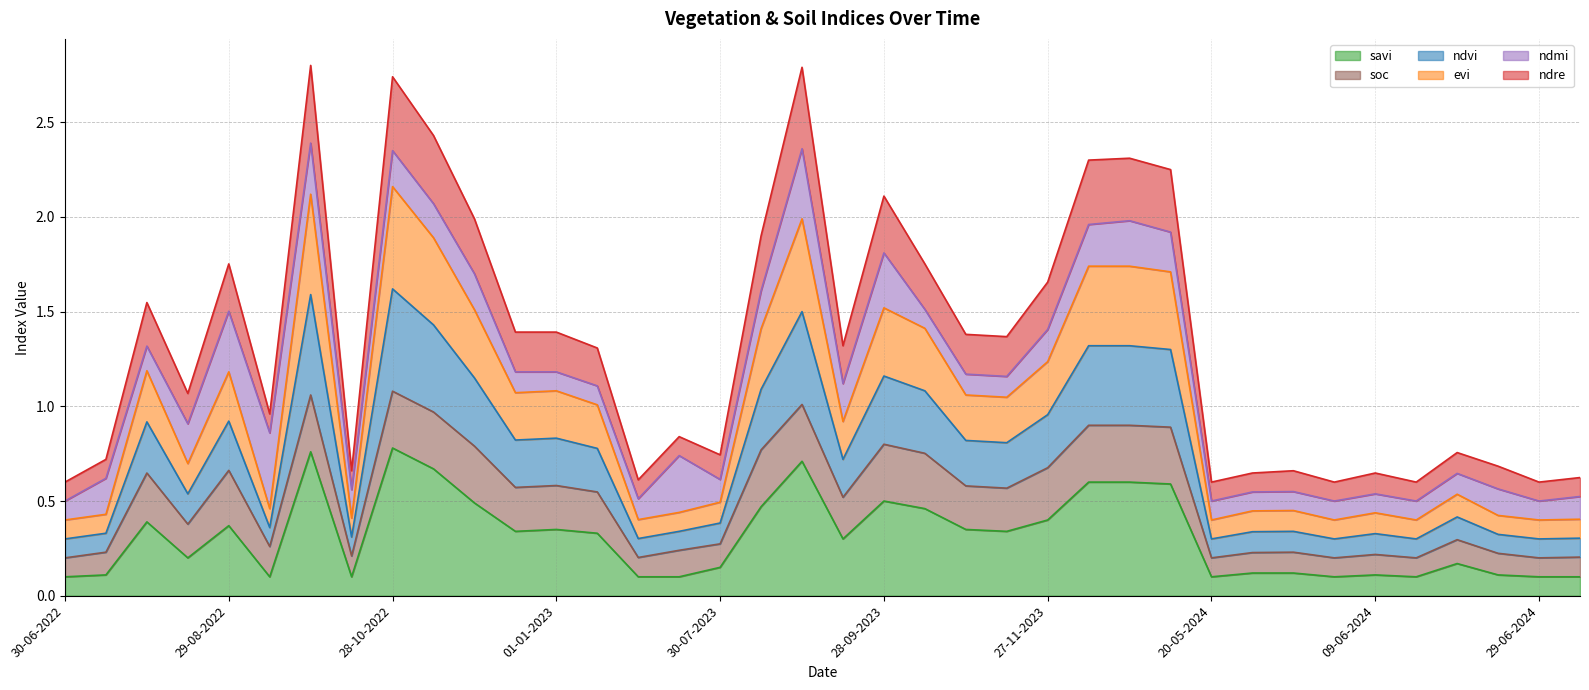

In evi, how many points are higher than both neighbors (excluding endpoints)?

10